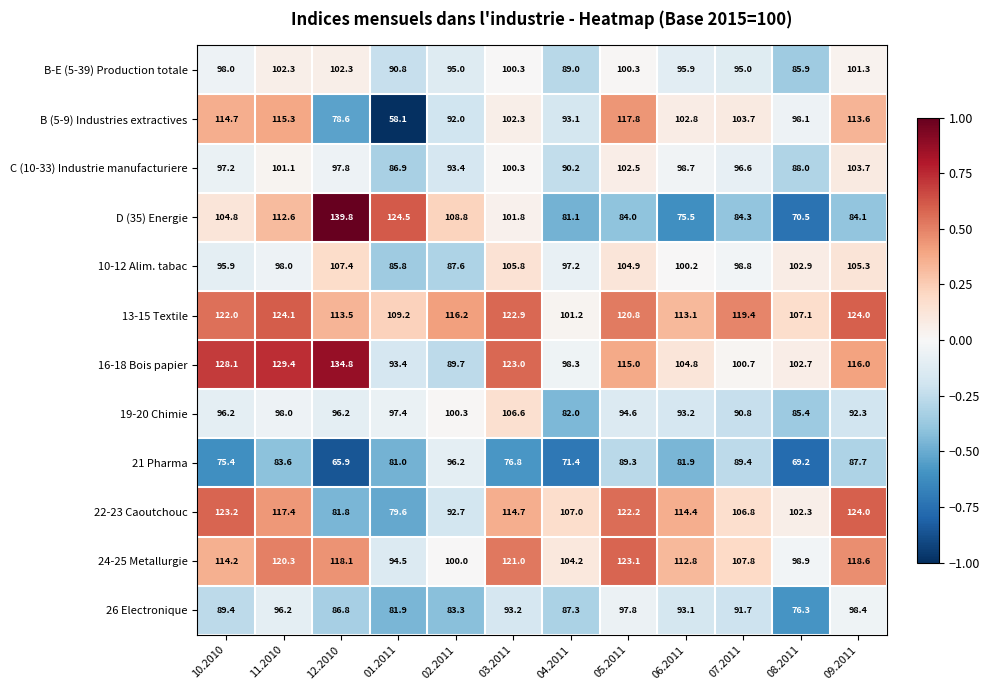

Which series has the largest total across all categories?

13-15 Textile